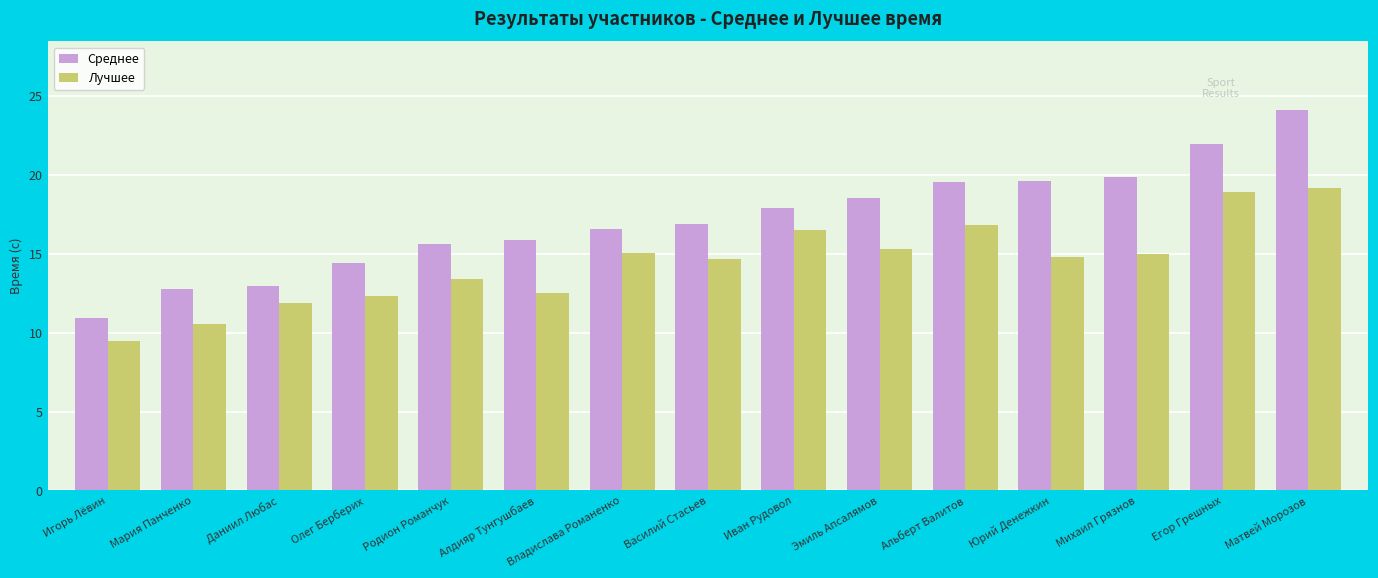

What are all the series names shown in the legend?

Среднее, Лучшее